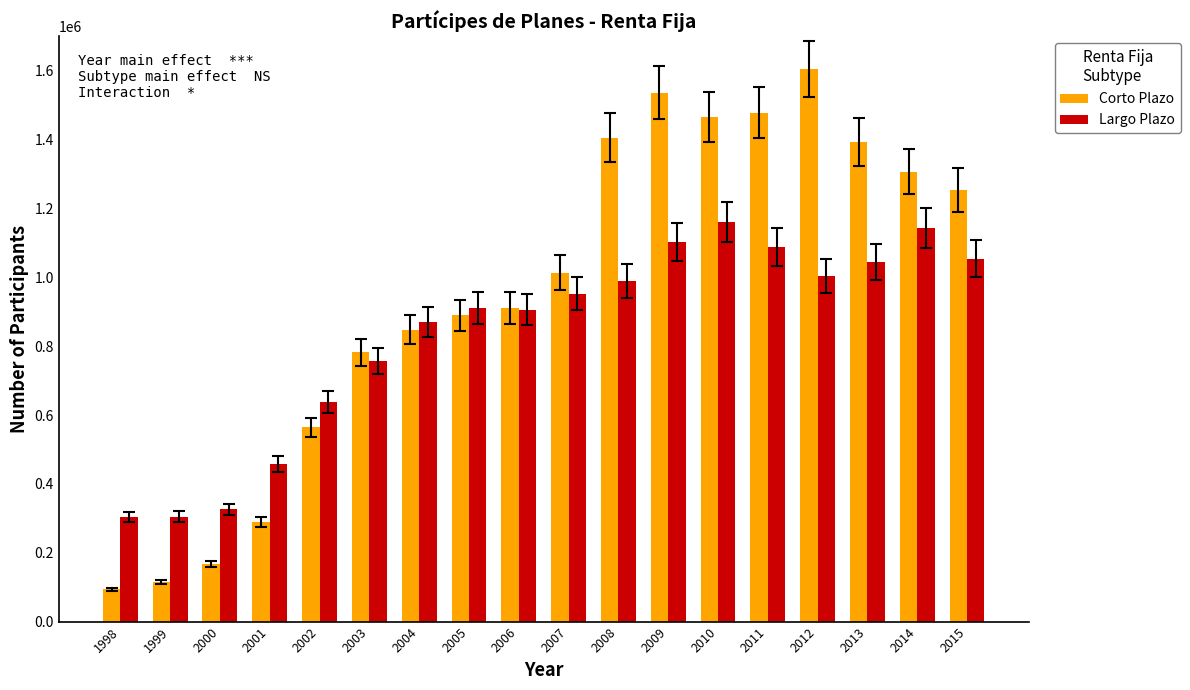

Between 2001 and 2006, which series saw the biggest shift?

Corto Plazo